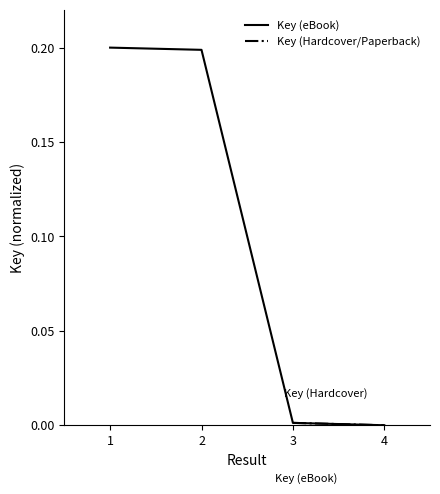

How many lines are shown in the chart?

1